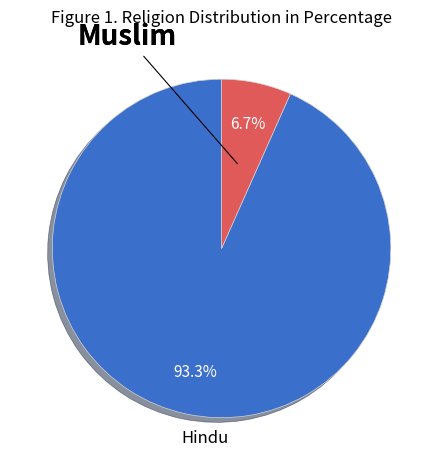

Does any single category account for the majority?

Yes